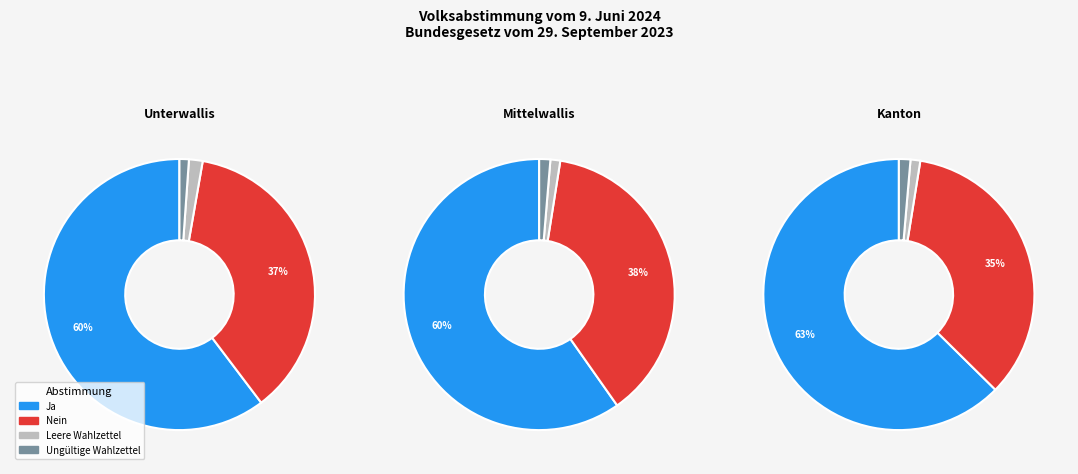

Which slice represents more than half of the pie?

Ja